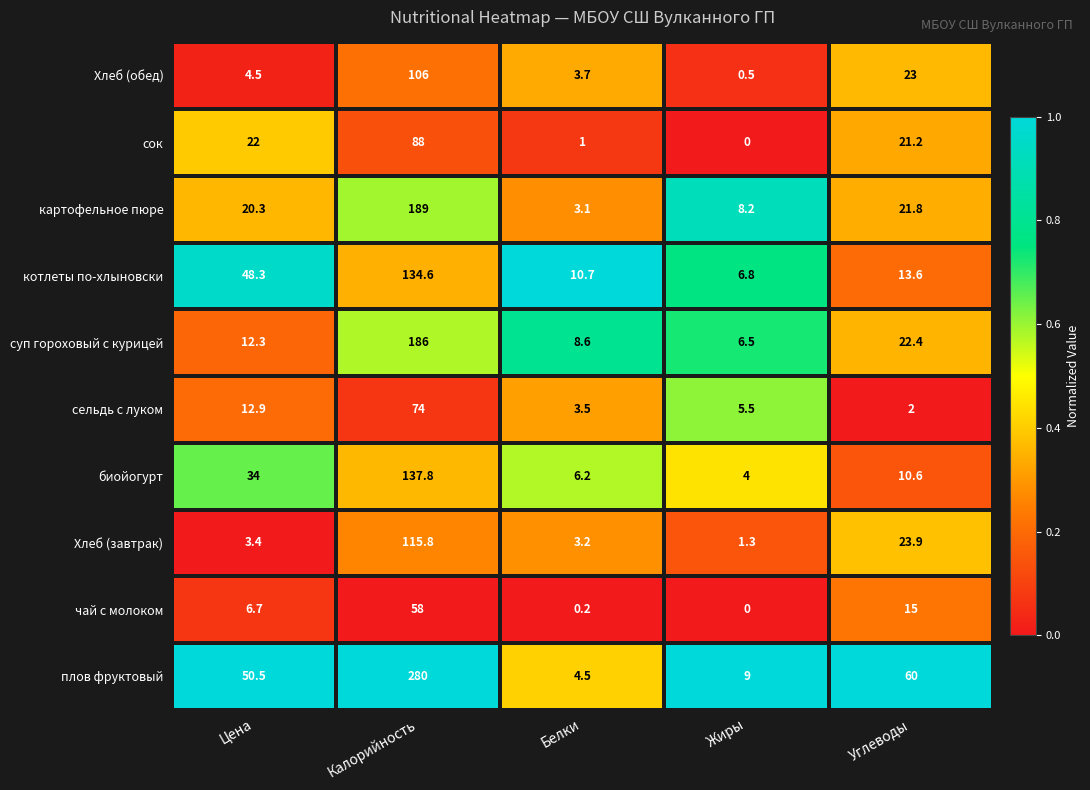

At Белки, list the series in order from smallest to largest.

чай с молоком, сок, картофельное пюре, Хлеб (завтрак), сельдь с луком, Хлеб (обед), плов фруктовый, биойогурт, суп гороховый с курицей, котлеты по-хлыновски